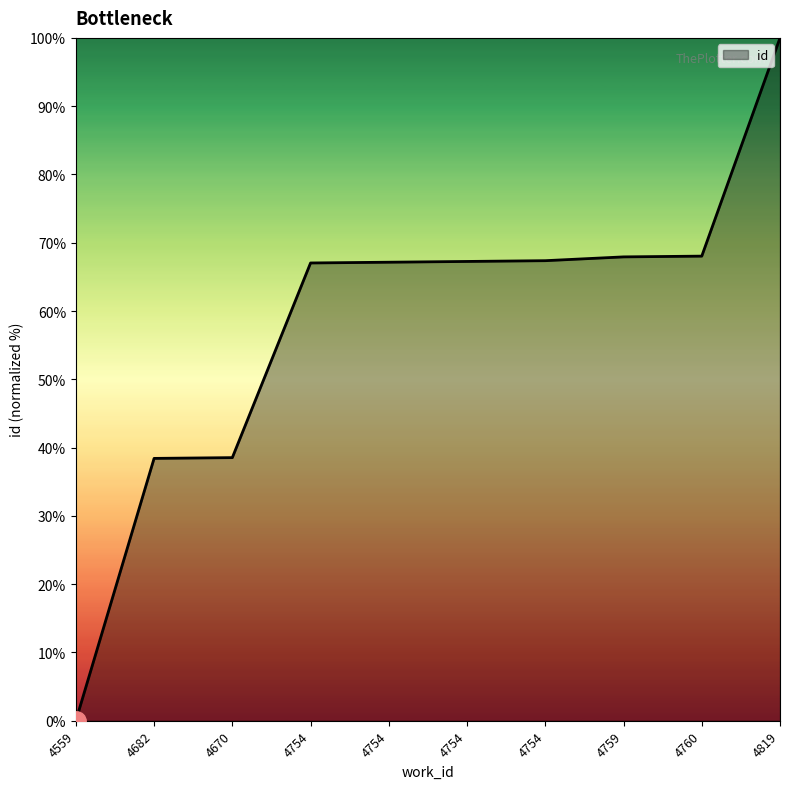

Reading right to left, transcribe all the data shown in this chart.

100.0	68.0	67.9	67.4	67.3	67.1	67.0	38.5	38.4	0.0